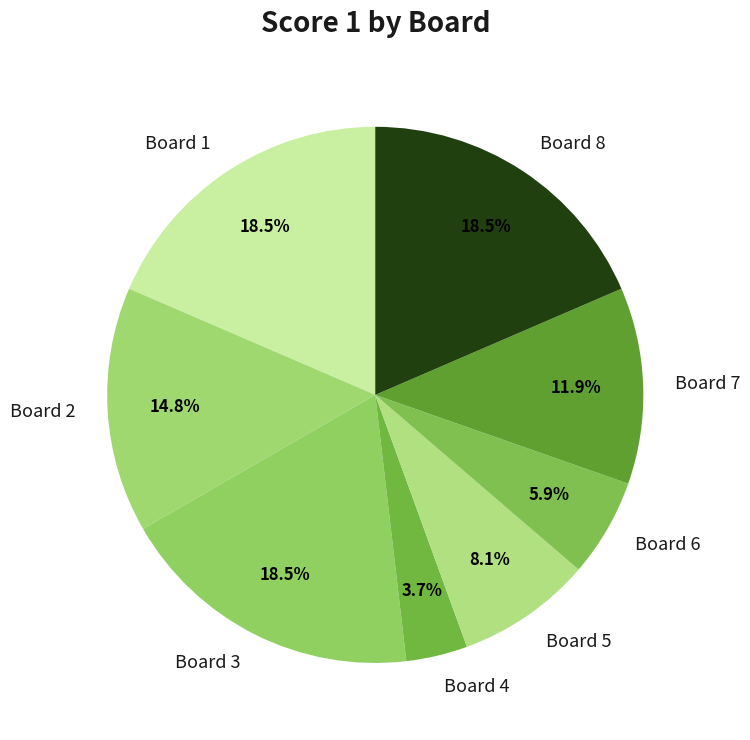

What is the ratio of the value at Board 6 to the value at Board 8?

0.3